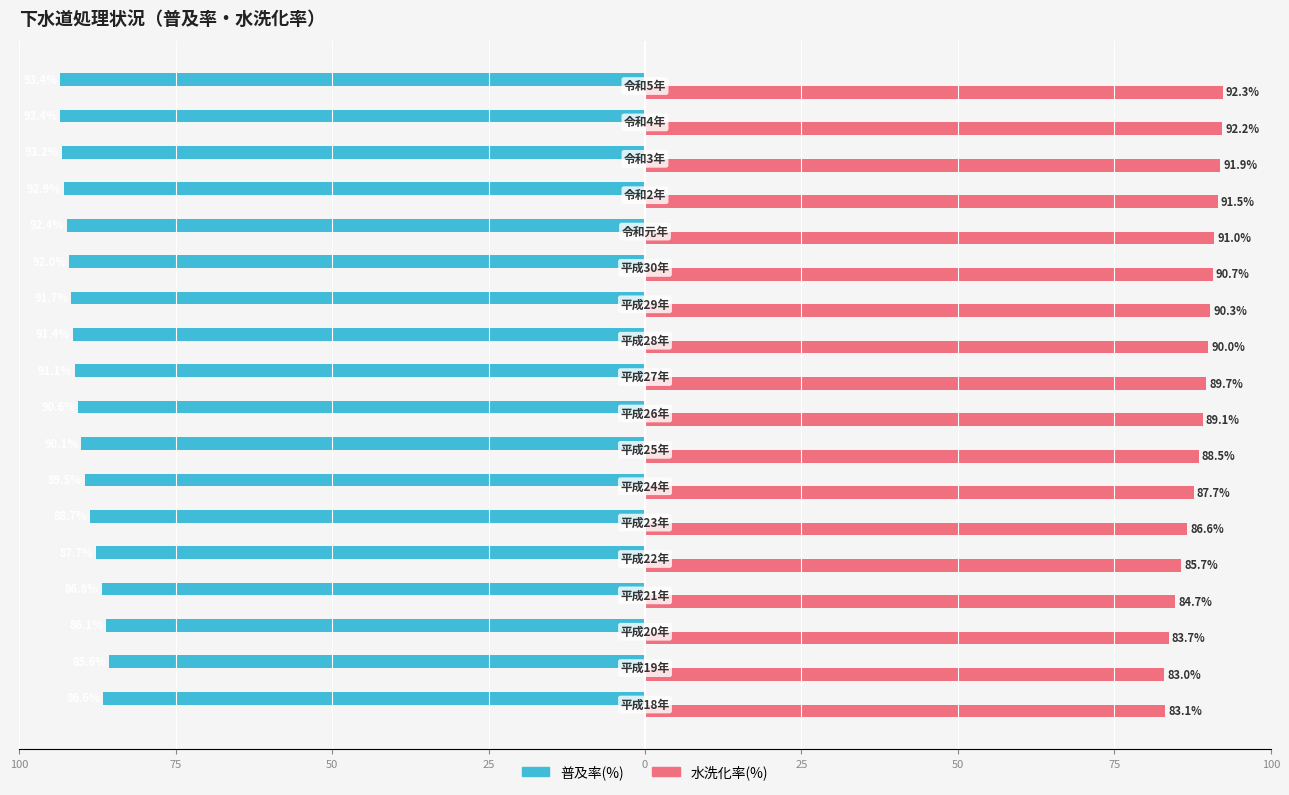

What are all the series names shown in the legend?

普及率(%), 水洗化率(%)